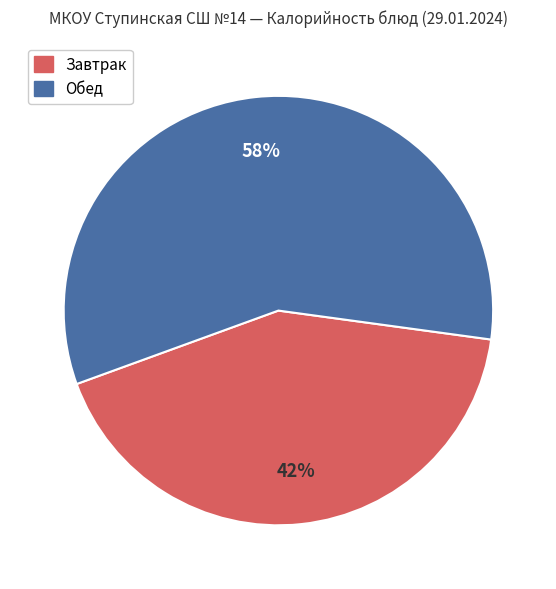

Does any single category account for the majority?

Yes